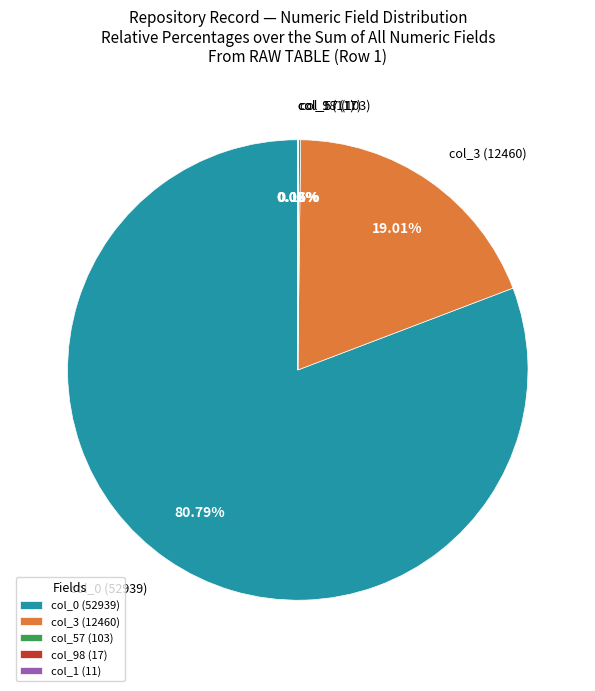

Which has a higher value, col_0 (52939) or col_3 (12460)?

col_0 (52939)